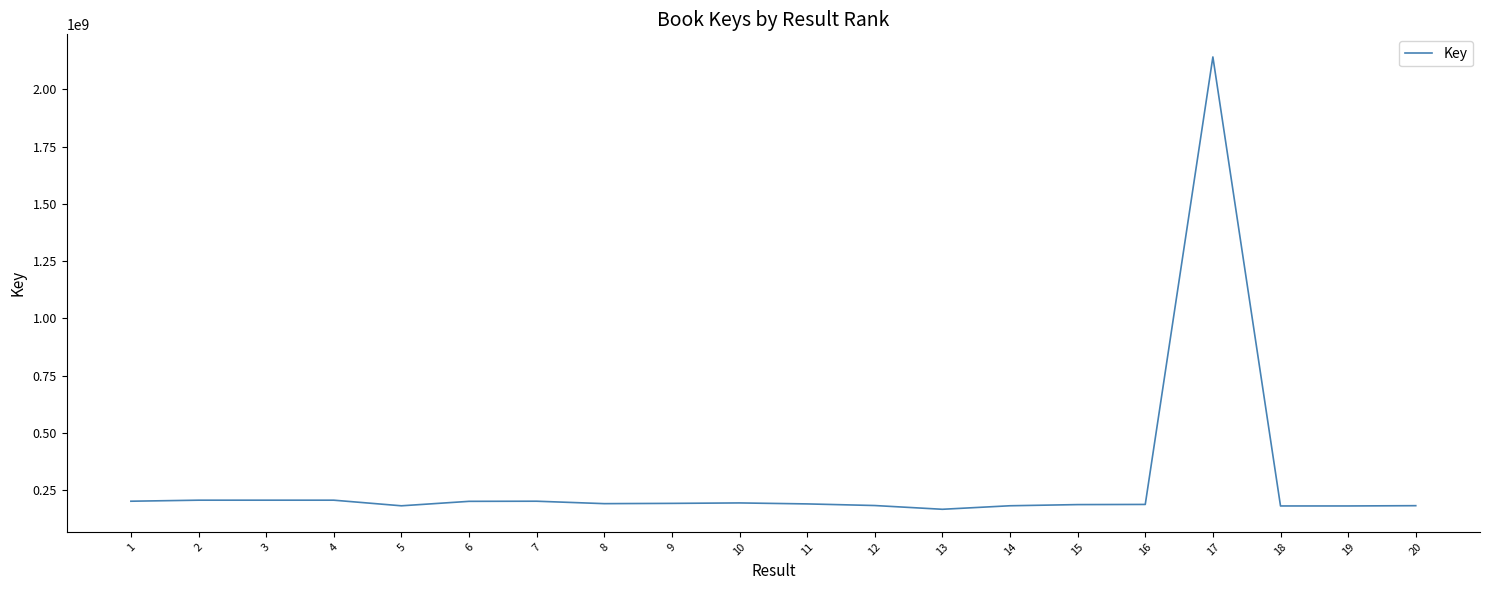

What value does the data have at 7?

202751333